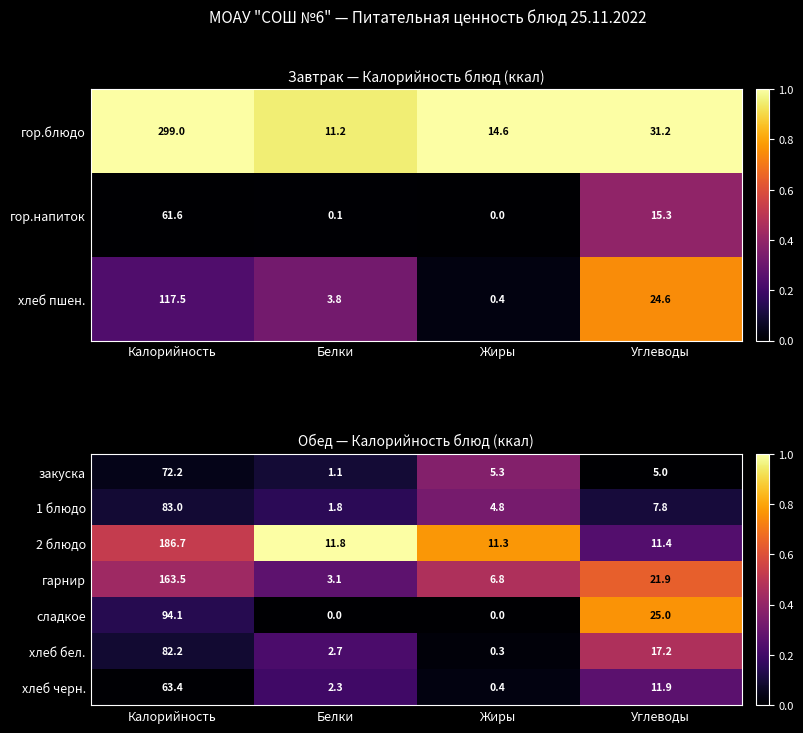

Is it true that 1 блюдо equals 0.2 at Белки?

False